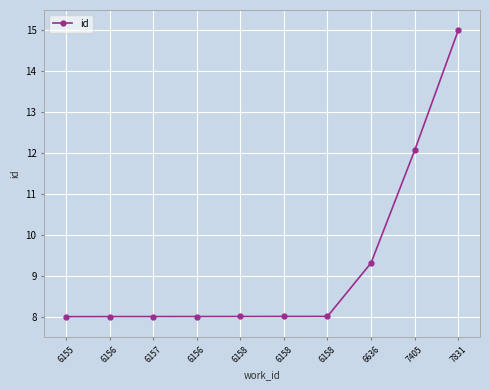

Reading right to left, transcribe all the data shown in this chart.

15.0	12.1	9.3	8.0	8.0	8.0	8.0	8.0	8.0	8.0